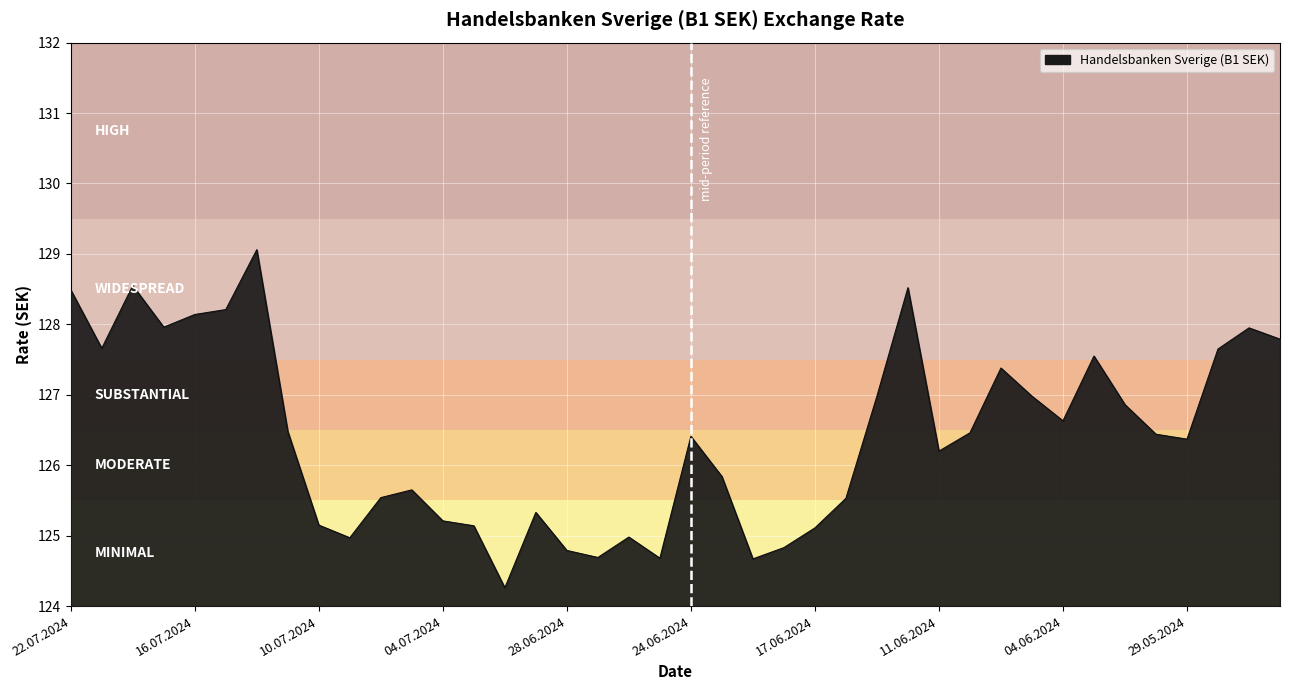

What is the maximum value shown in the chart?

129.1